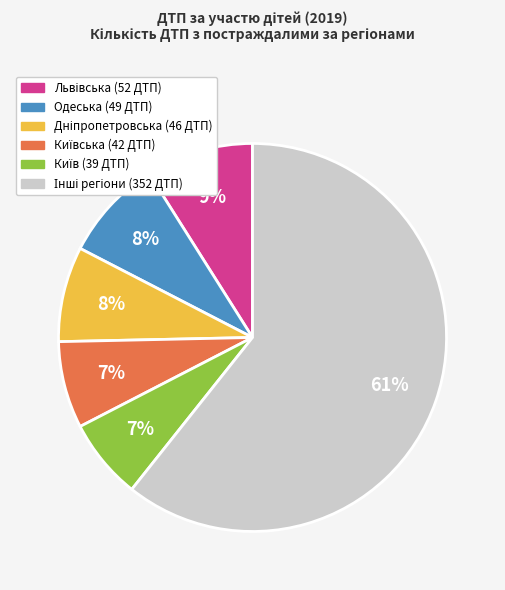

Is there a majority slice in this chart?

Yes